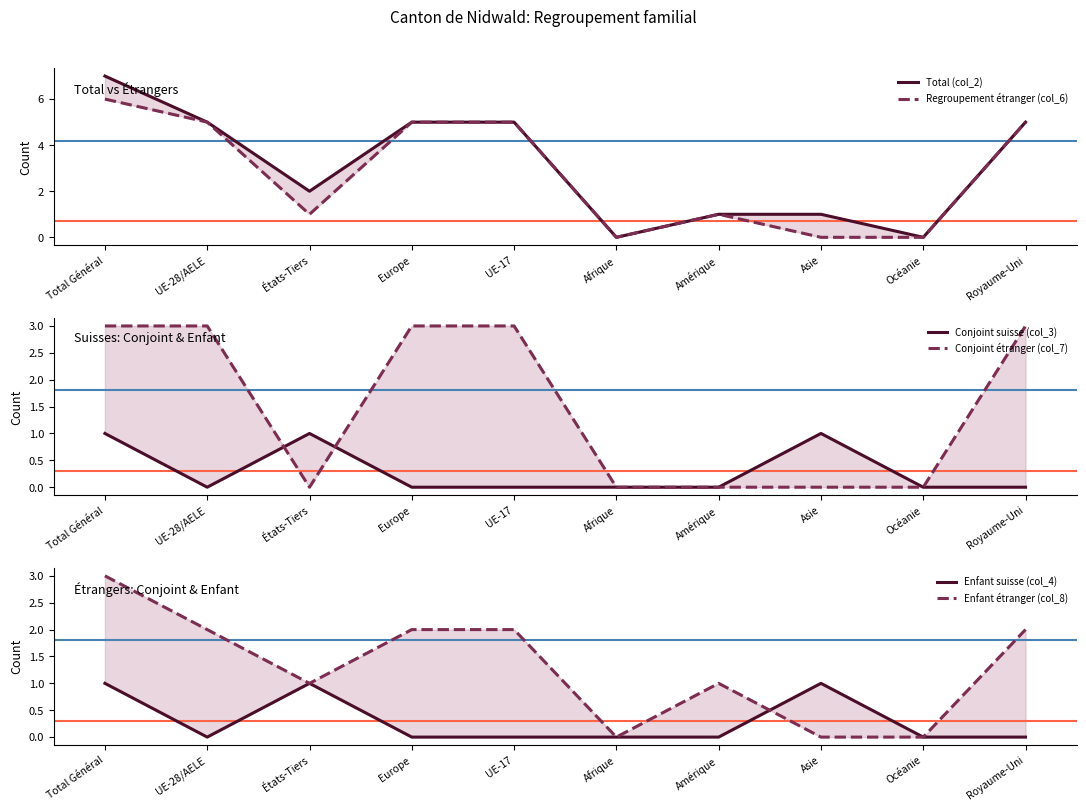

What are all the series names shown in the legend?

Total (col_2), Regroupement étranger (col_6), Conjoint suisse (col_3), Conjoint étranger (col_7), Enfant suisse (col_4), Enfant étranger (col_8)